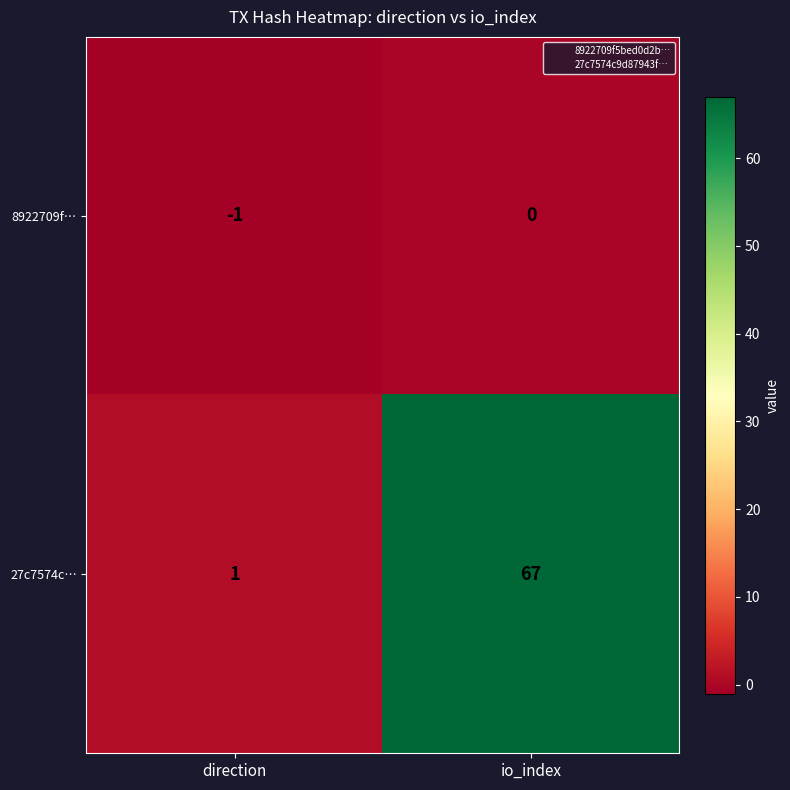

What is the sum of all 27c7574c… values?

68